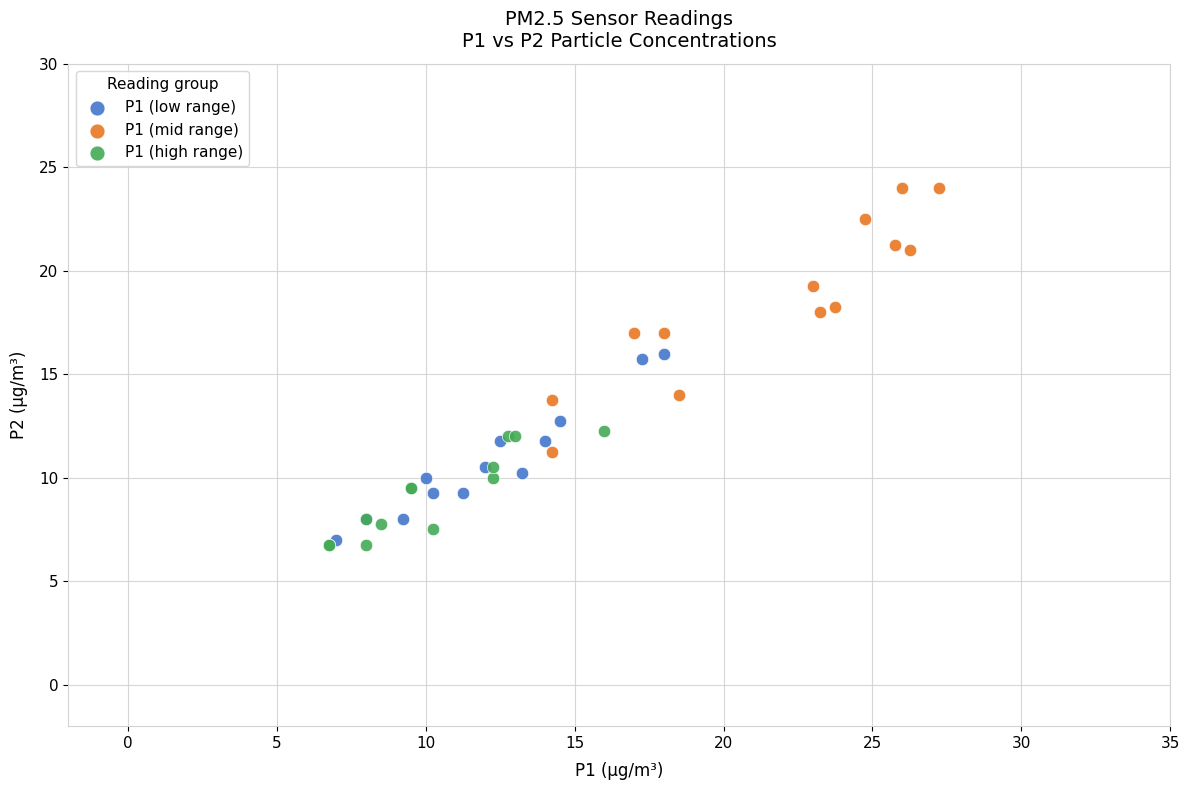

Which series has the largest Y range (max minus min)?

P1 (mid range)